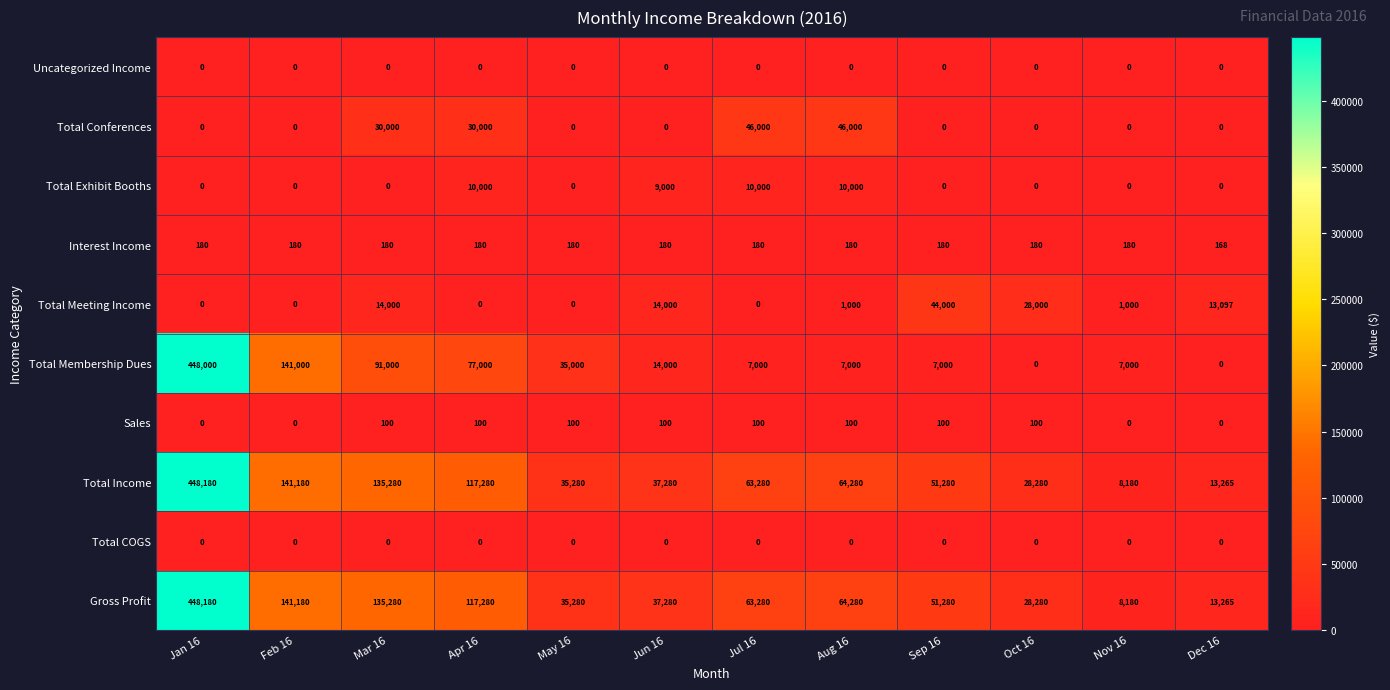

What value does the Total Membership Dues series have at May 16?

35000